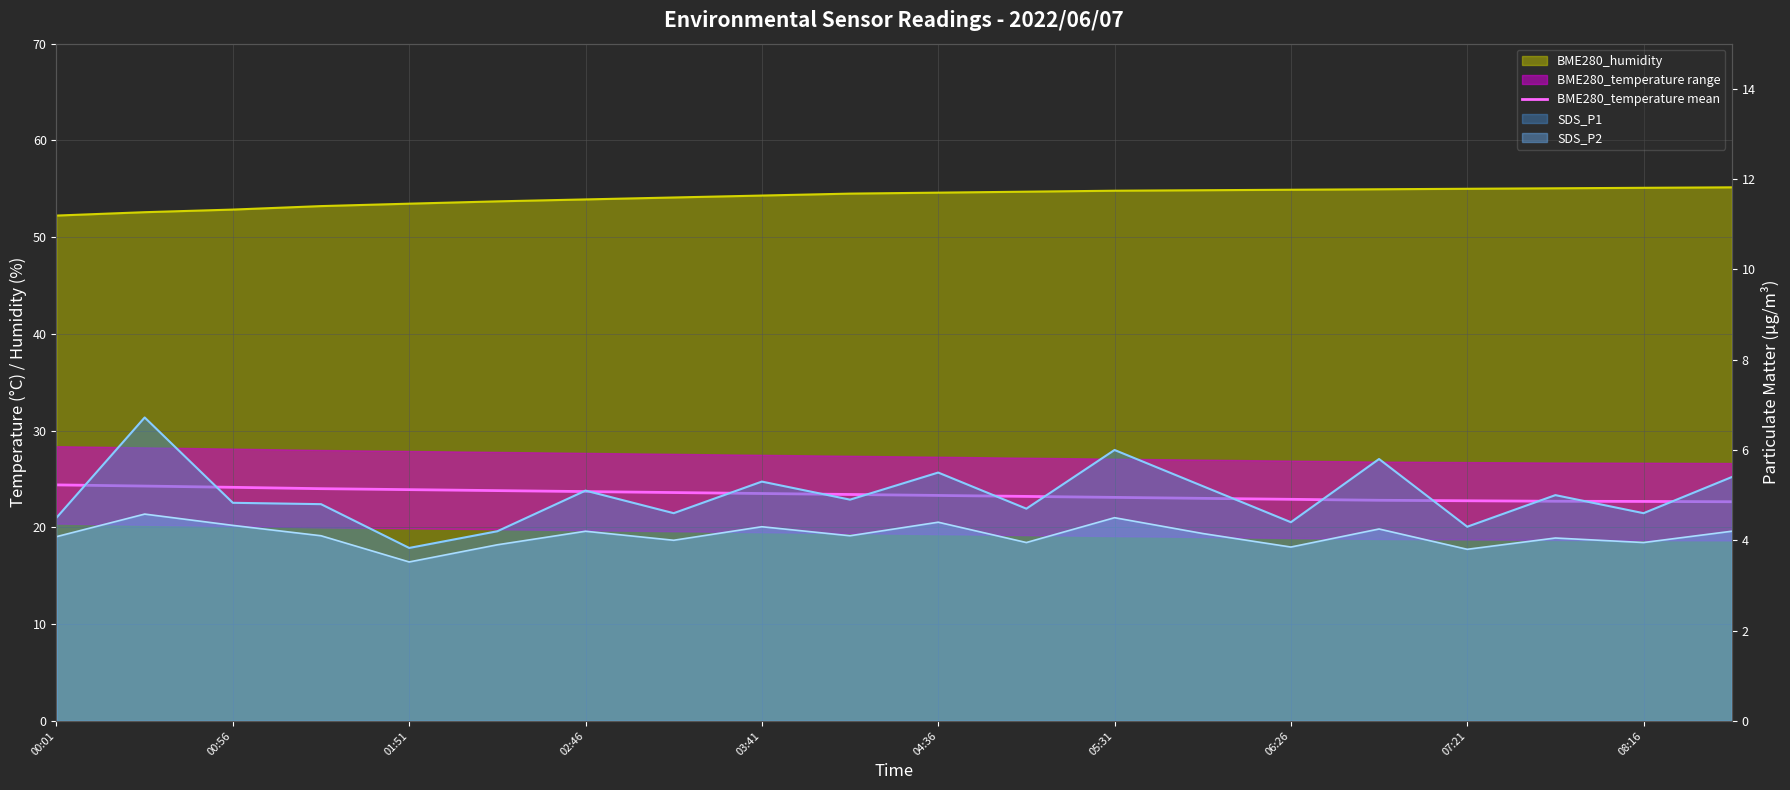

Where does the data first go above 23?

00:01